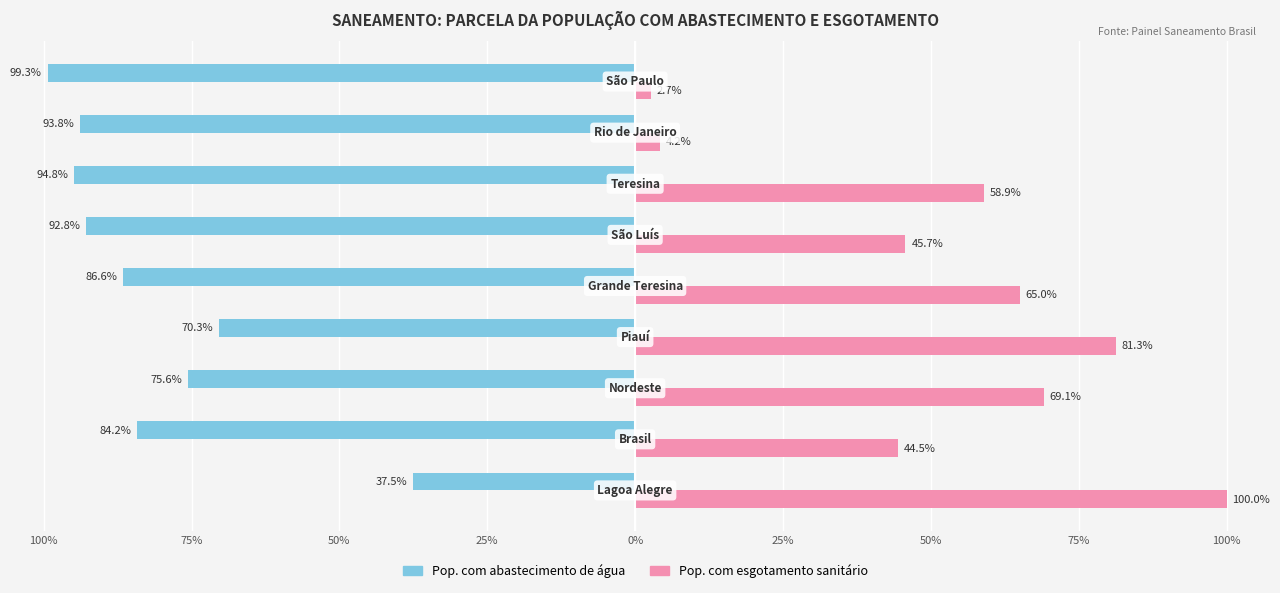

What is the difference between the maximum and minimum values in the Pop. com esgotamento sanitário series?

97.3